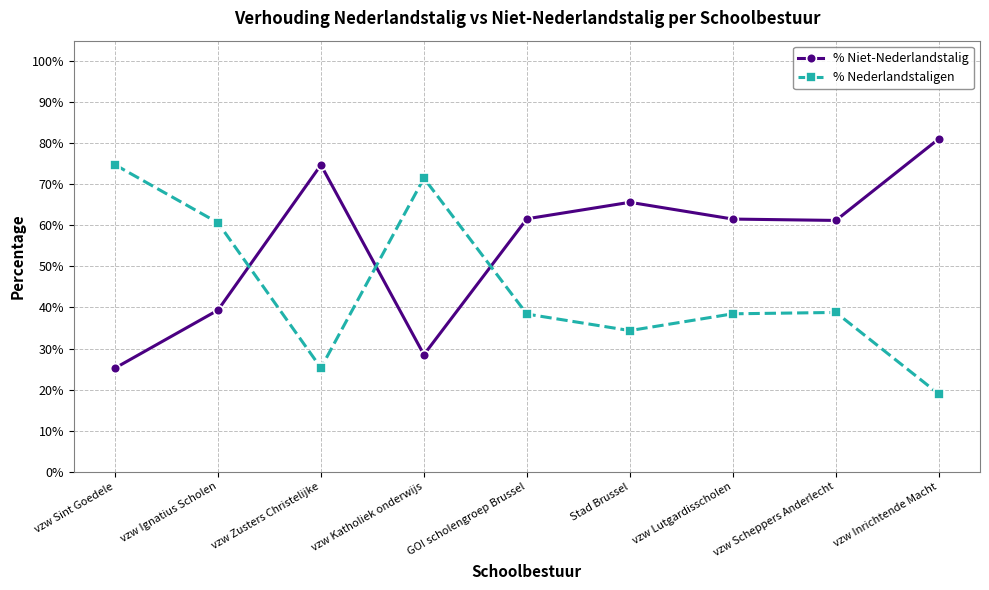

Is this an area chart (filled region under the line)?

No